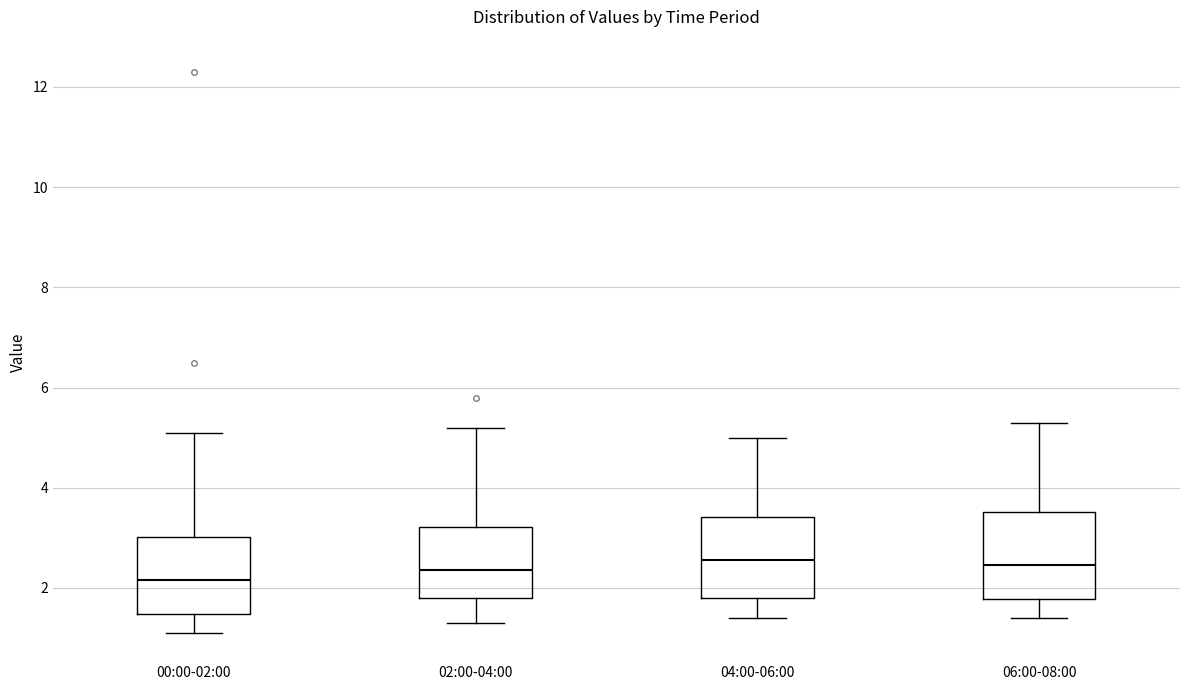

Reading left to right, read every box against the y-axis: the position of its median line, the range the box covers, and the ends of its whiskers. The values are not printed on the chart, so give them approximately, as read against the axis.

00:00-02:00: median 2.2, box 1.4 to 3.0, whiskers 1.2 to 5.2
02:00-04:00: median 2.4, box 1.8 to 3.2, whiskers 1.4 to 5.2
04:00-06:00: median 2.6, box 1.8 to 3.4, whiskers 1.4 to 5.0
06:00-08:00: median 2.4, box 1.8 to 3.6, whiskers 1.4 to 5.4